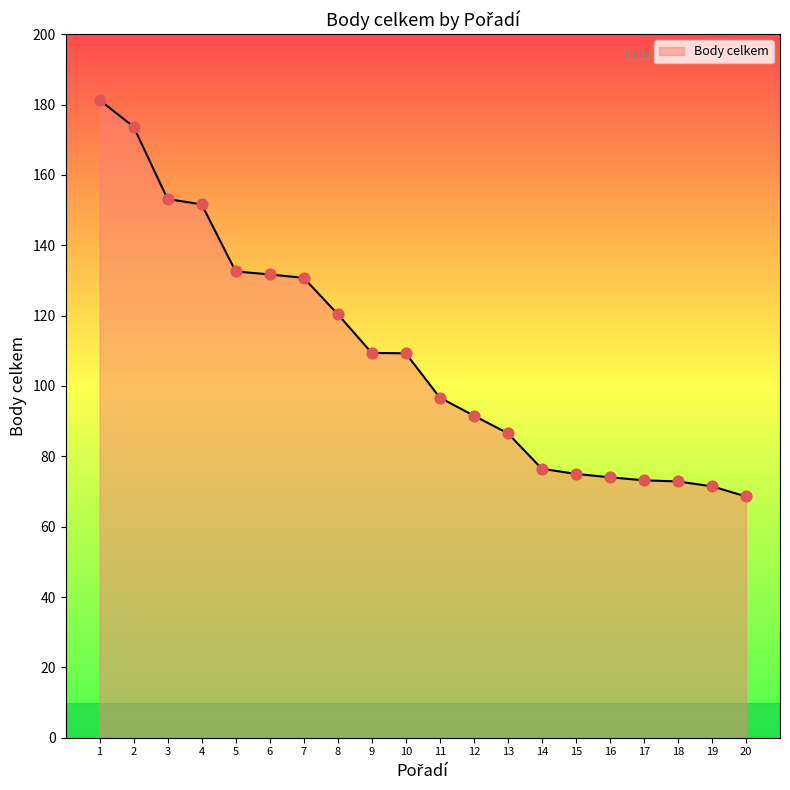

Approximately how many times larger is the value at 5 compared to 16?

1.8